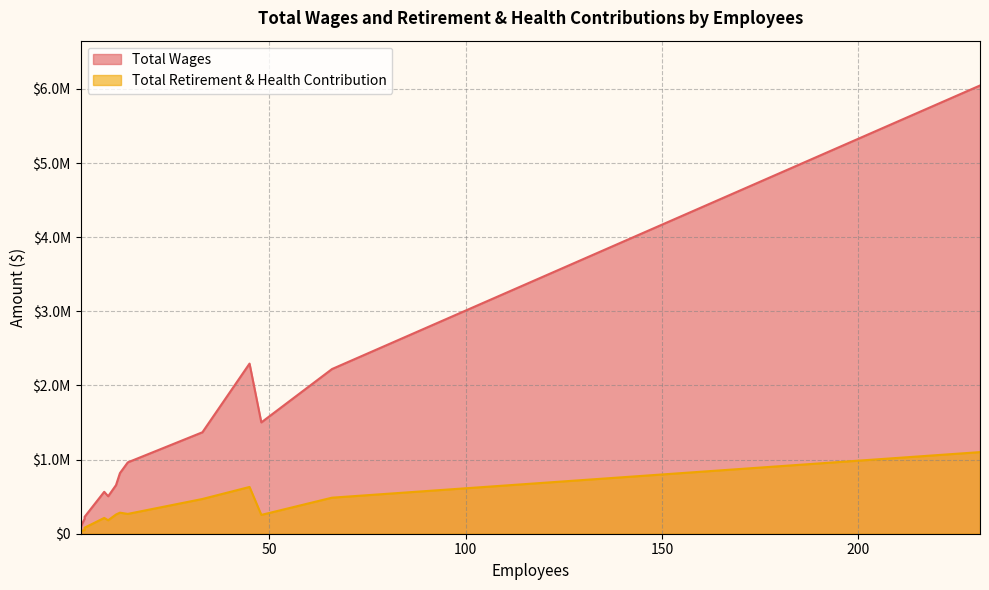

The value of Total Wages at 66 is 2221190. True or false?

True